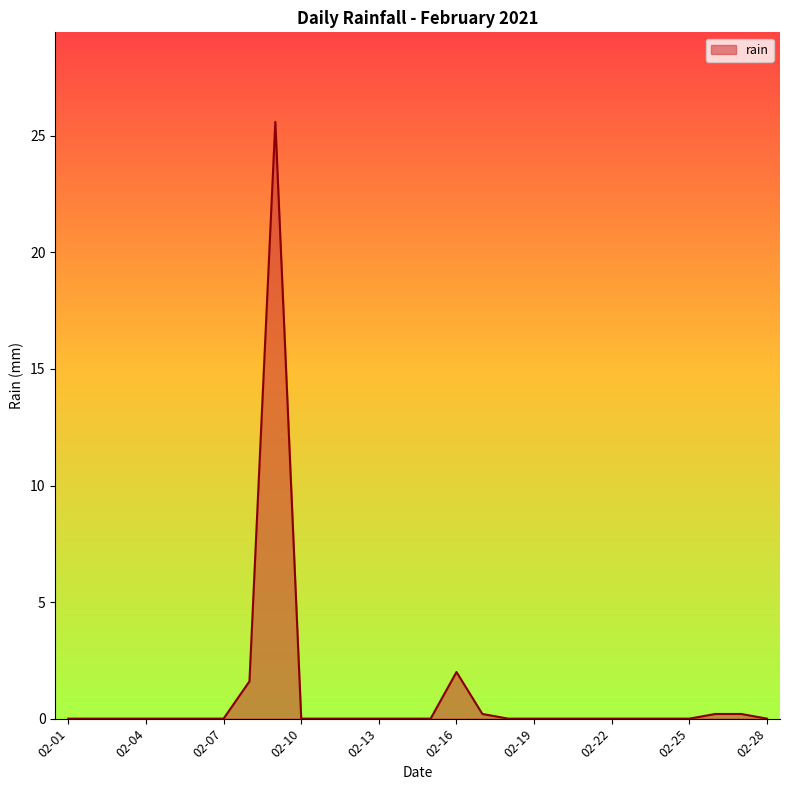

What is the difference between the maximum and minimum values?

25.6